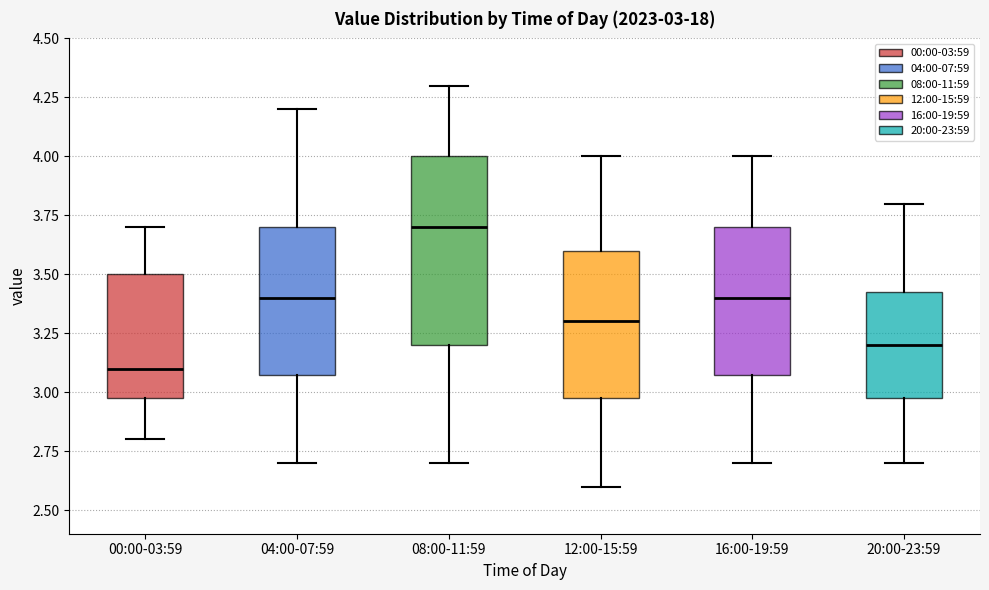

Comparing the boxes themselves (not the whiskers), which one is the tallest?

08:00-11:59